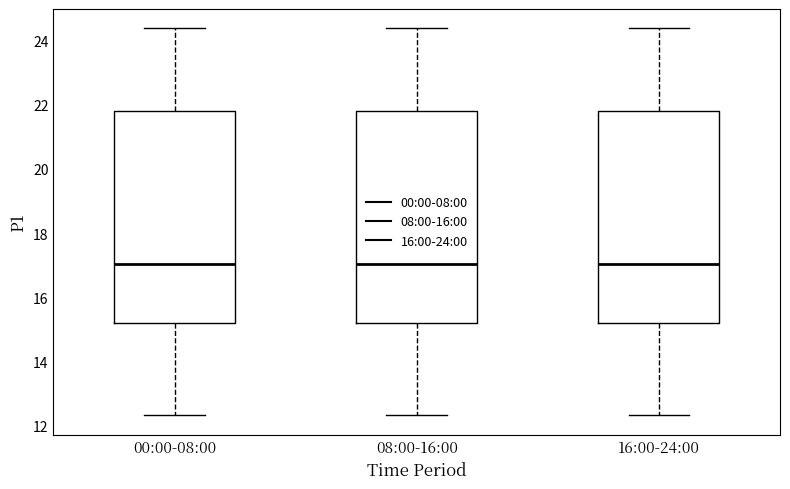

Reading left to right, transcribe this box plot: for each box, give where its median line is, the range the box spans, and where its two whiskers end, as read against the y-axis. The values are not printed on the chart, so give them approximately, as read against the axis.

00:00-08:00: median 17.0, box 15.2 to 21.8, whiskers 12.4 to 24.4
08:00-16:00: median 17.0, box 15.2 to 21.8, whiskers 12.4 to 24.4
16:00-24:00: median 17.0, box 15.2 to 21.8, whiskers 12.4 to 24.4